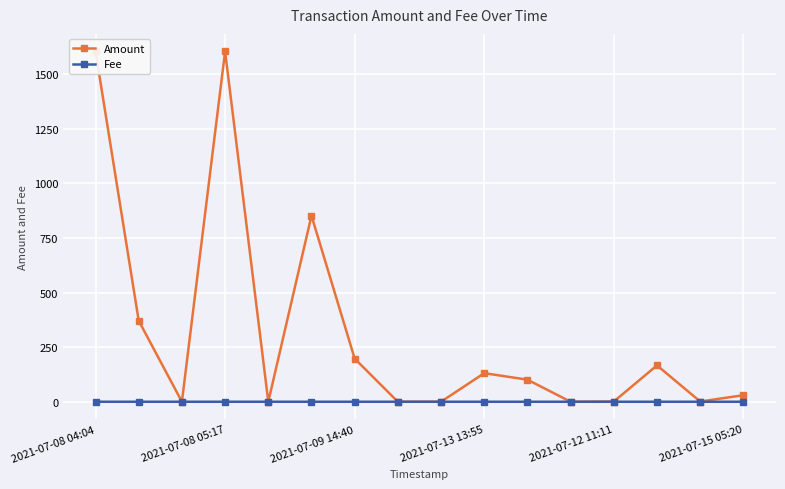

List the series in order of their overall mean, highest first.

Amount, Fee